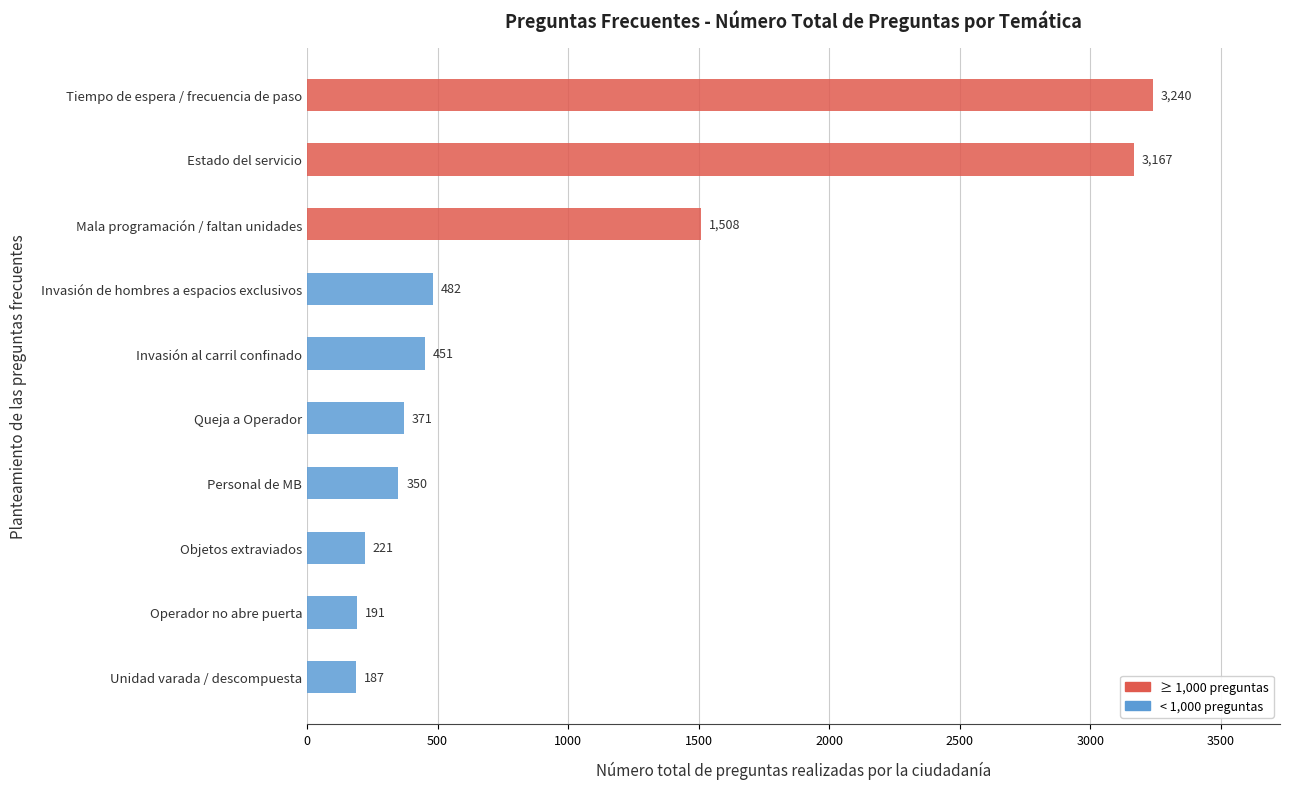

What is the maximum value shown in the chart?

3240